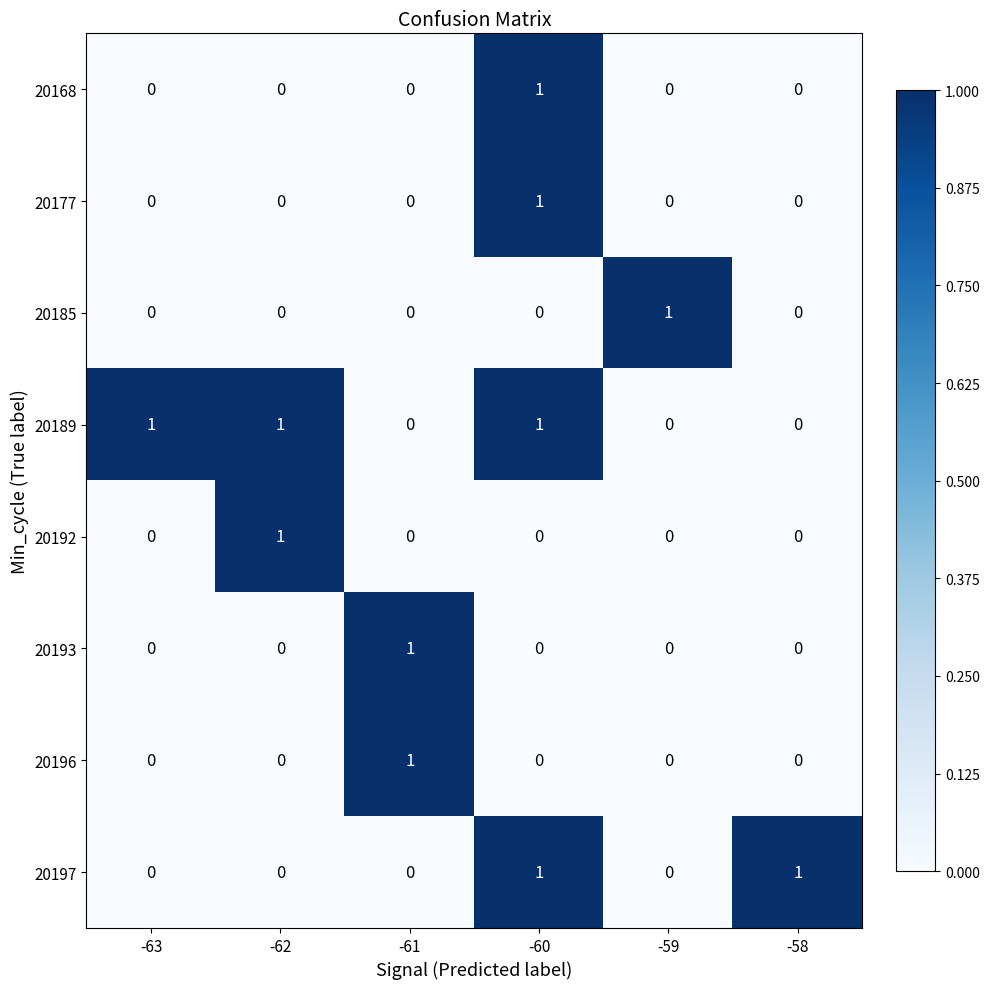

Count the 20192 values in the range 0 to 1.

6